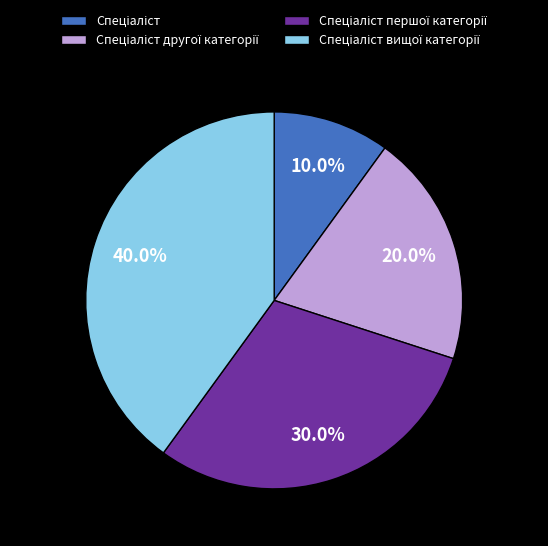

To the nearest percent, what is the difference between the largest and smallest slice percentages?

30%